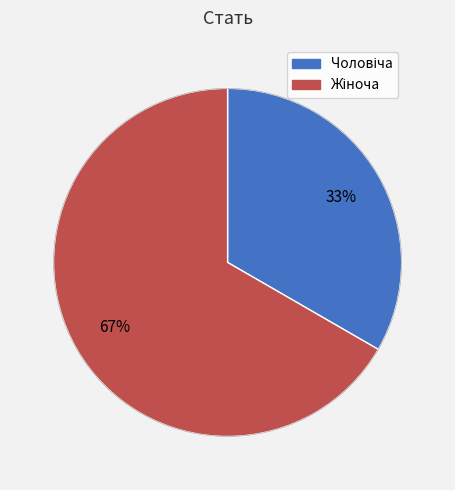

Which category has the smallest portion of the pie?

Чоловіча